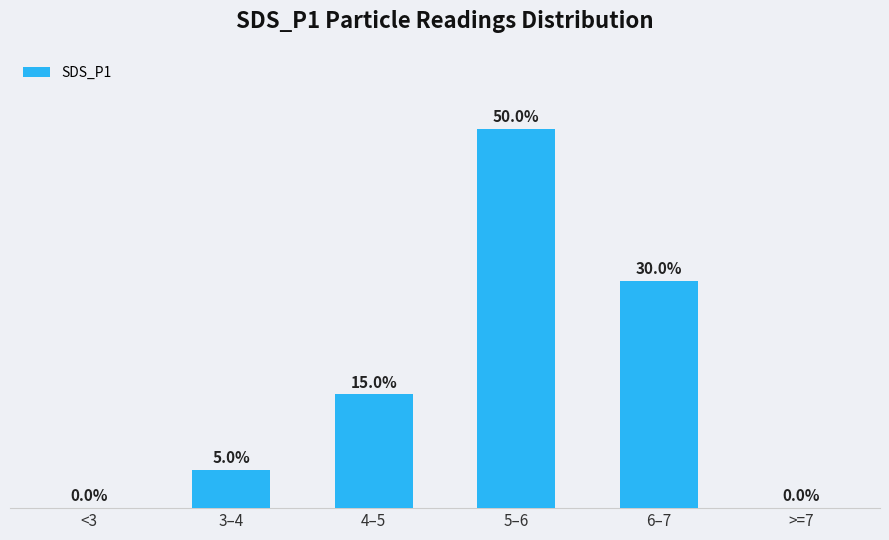

Which category has the highest value across all series?

5–6